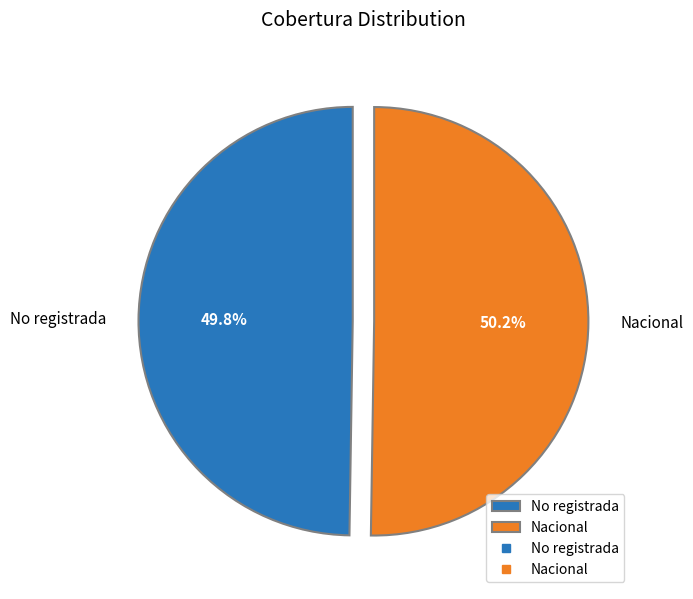

To the nearest percent, what percentage of the pie is No registrada?

50%